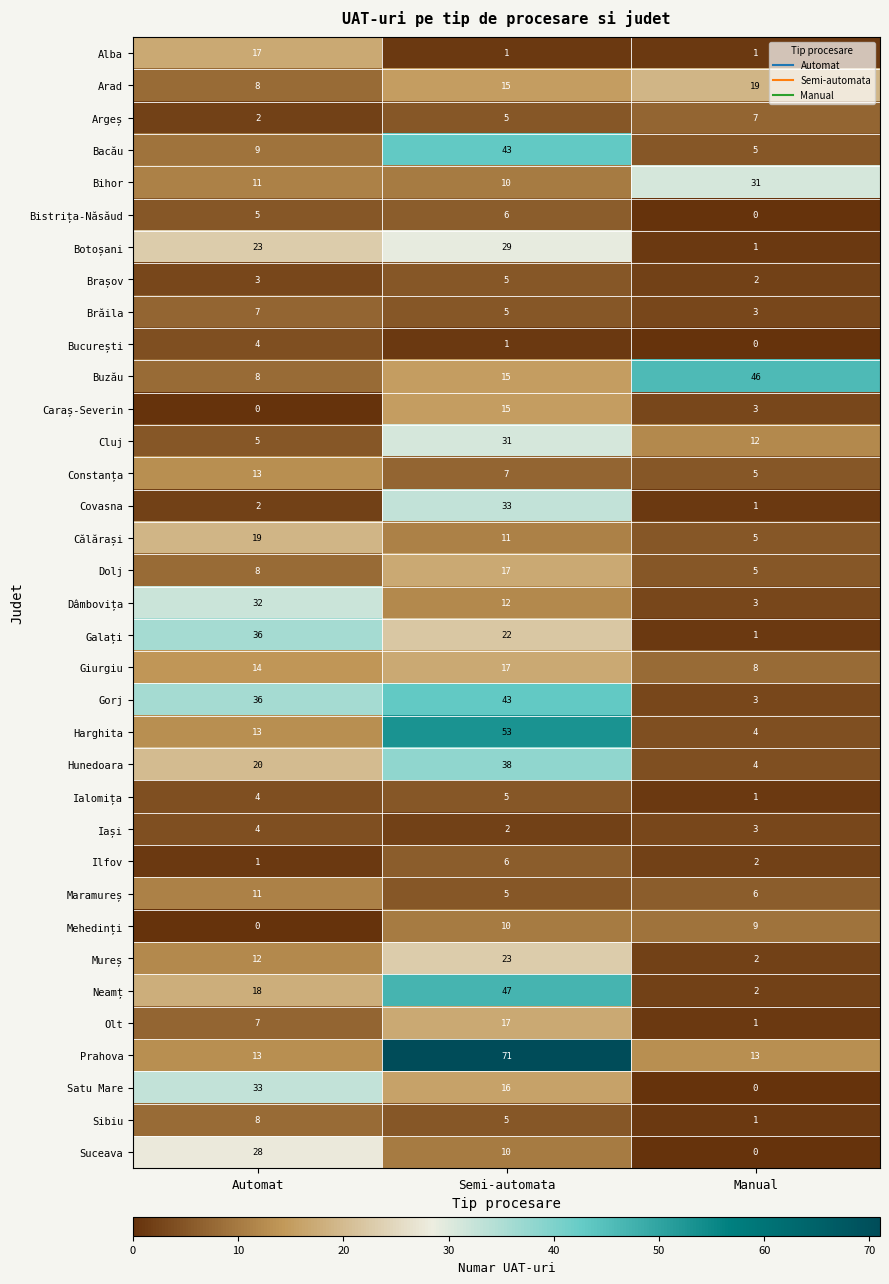

What is the total value across all series at Automat?

434